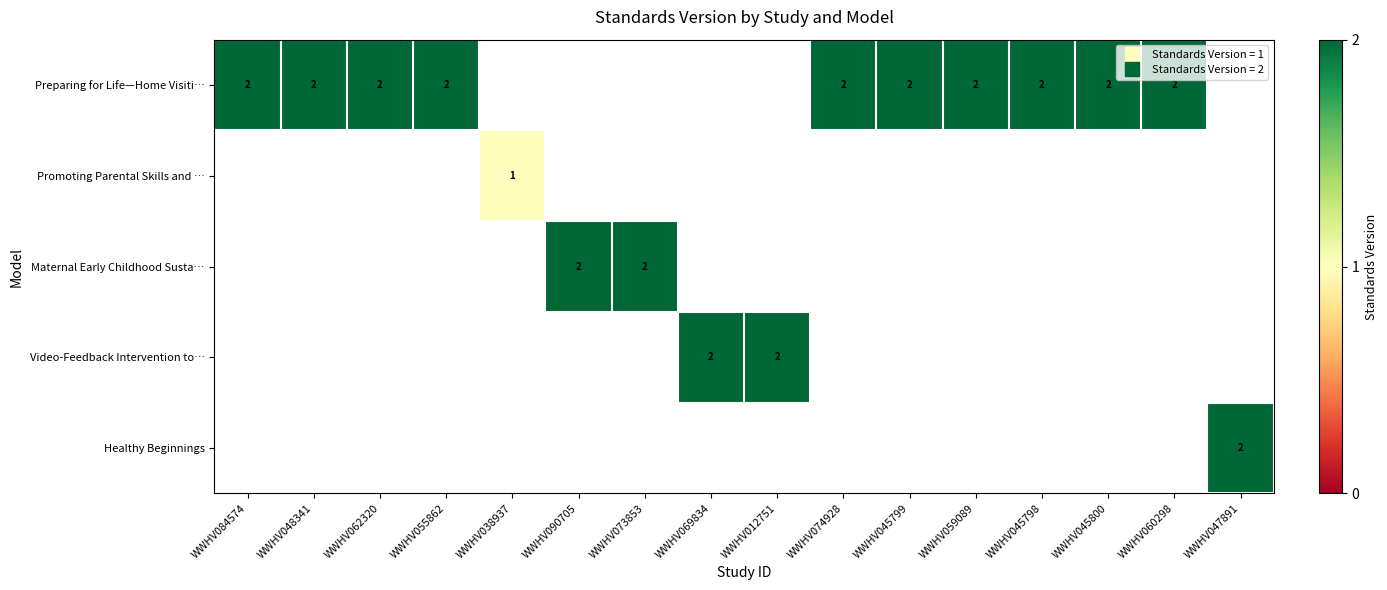

Which category has the highest value across all series?

WWHV084574